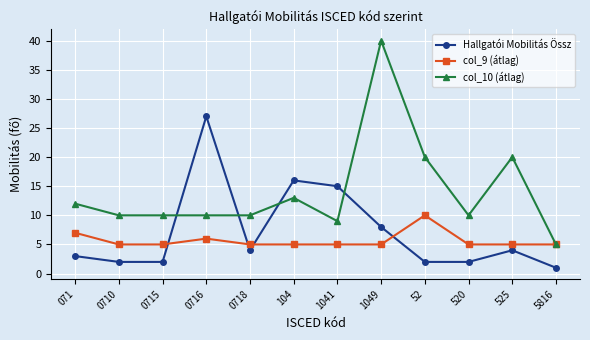

How many lines are shown in the chart?

3